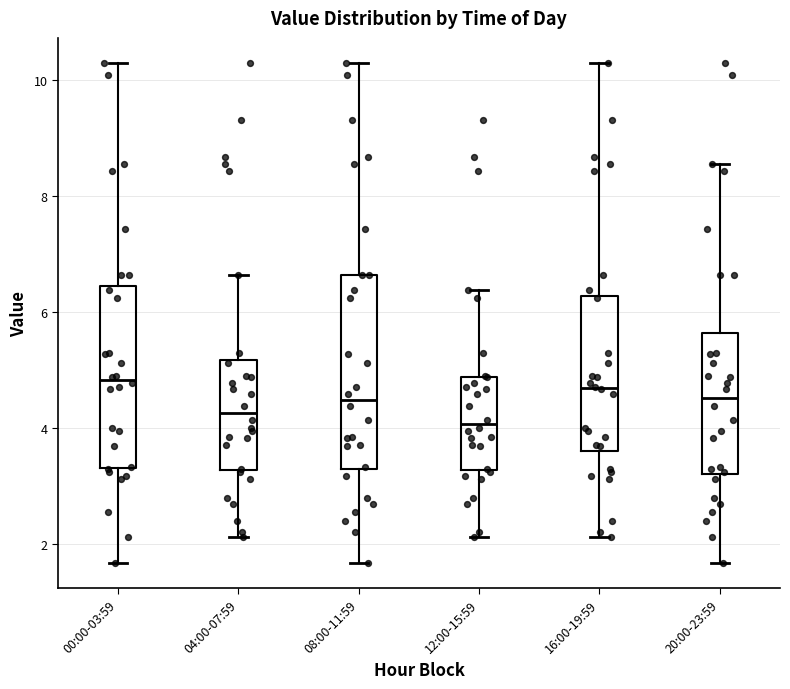

Which box is the tallest, from its lower edge to its upper edge?

08:00-11:59